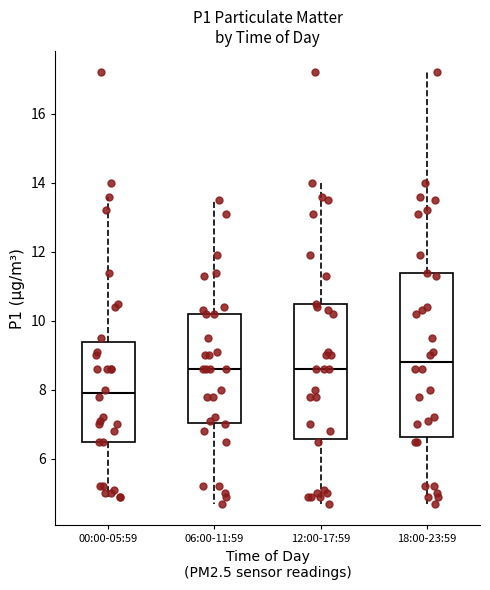

Which box is the tallest, from its lower edge to its upper edge?

18:00-23:59